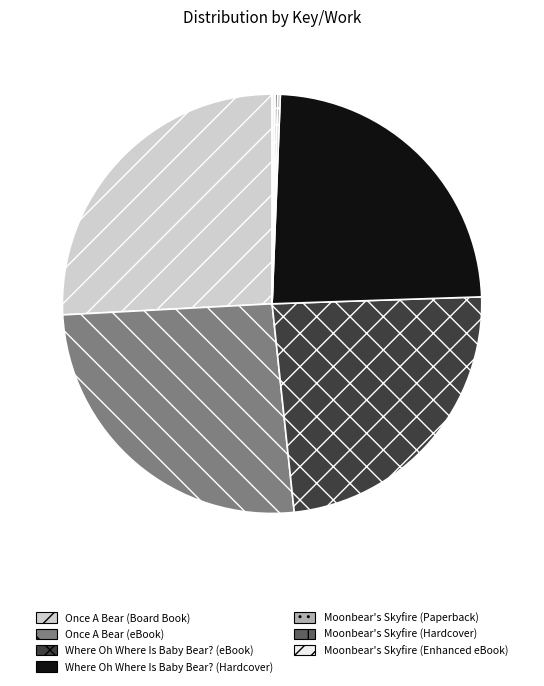

Is there any slice that represents more than half of the pie?

No